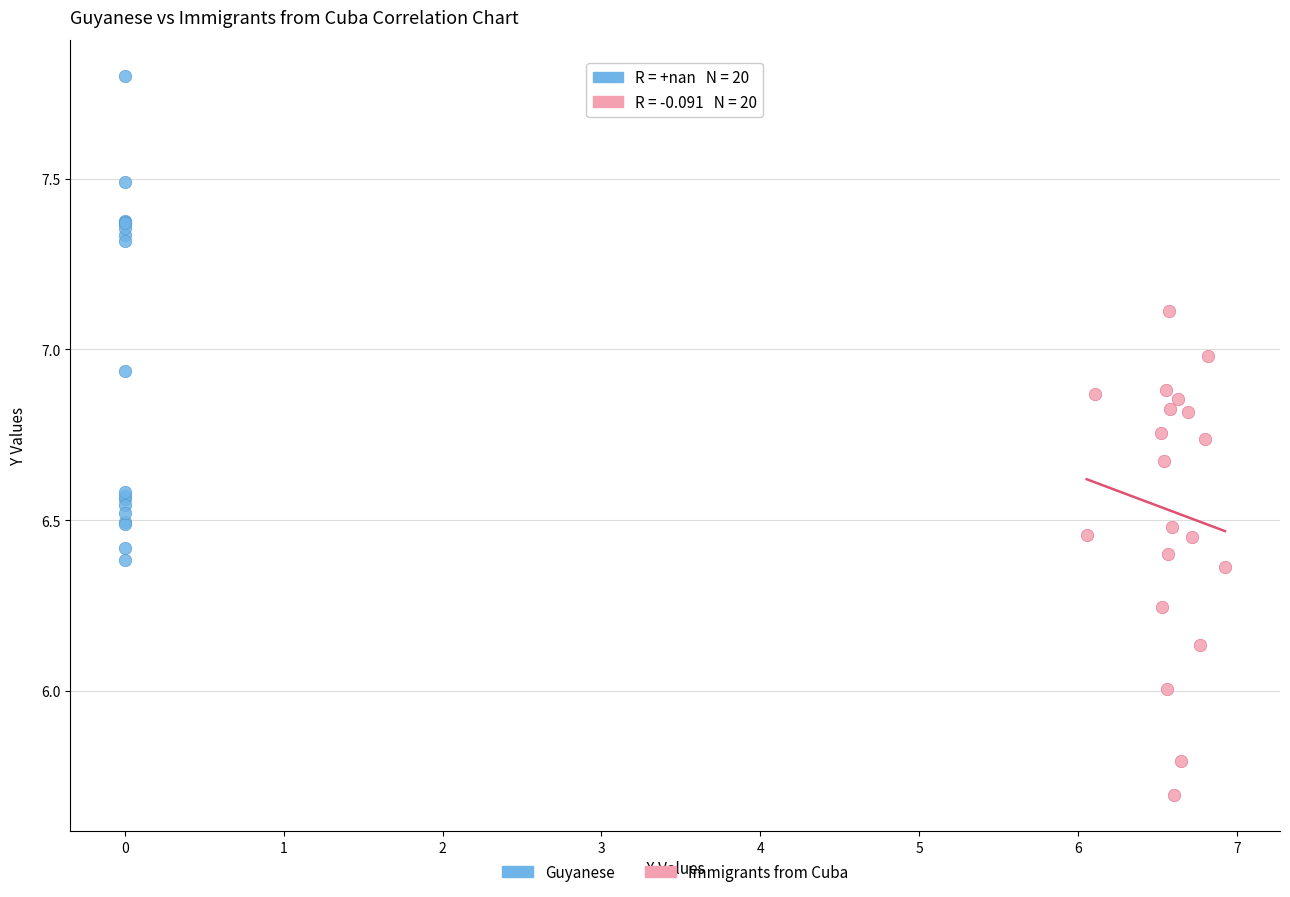

Which series reaches the maximum Y coordinate?

Guyanese